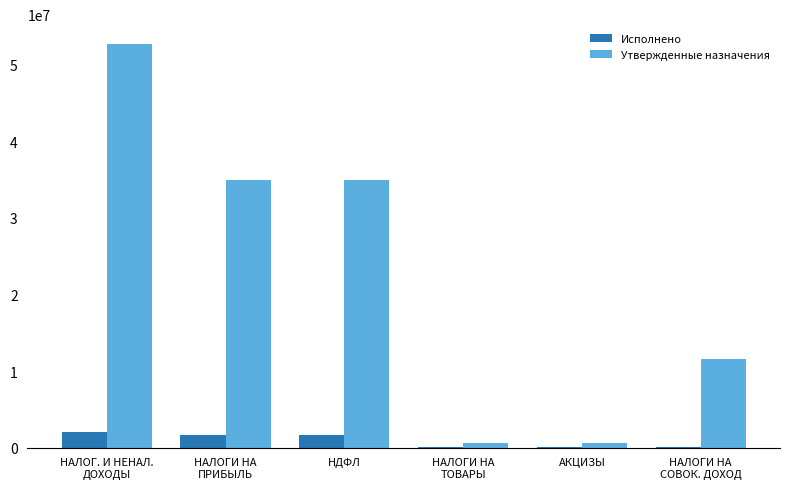

Is it true that Утвержденные назначения equals 56108302.0 at НАЛОГИ НА
ПРИБЫЛЬ?

False